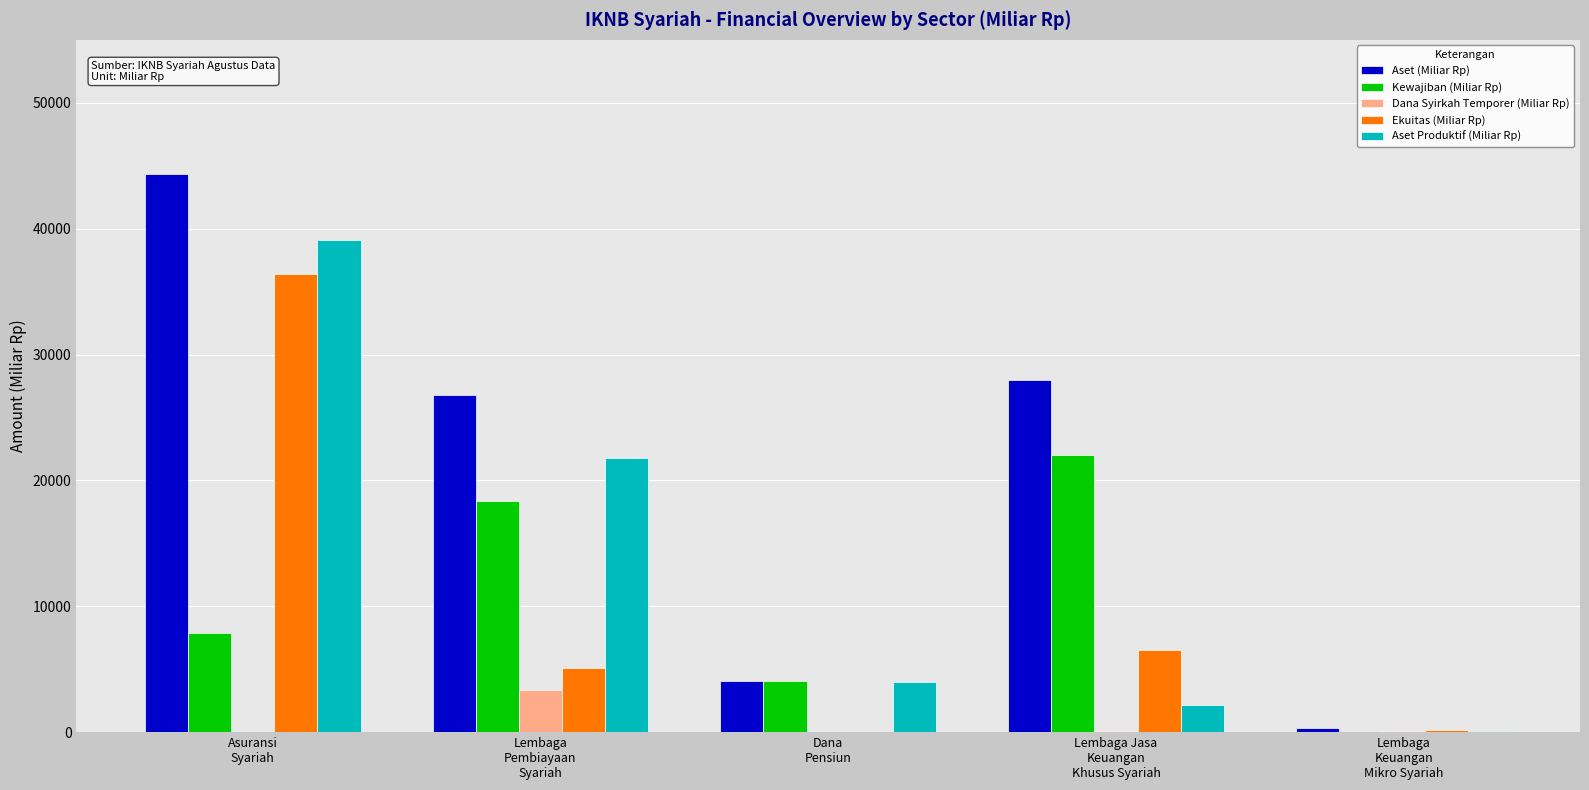

Which series has the largest total across all categories?

Aset (Miliar Rp)